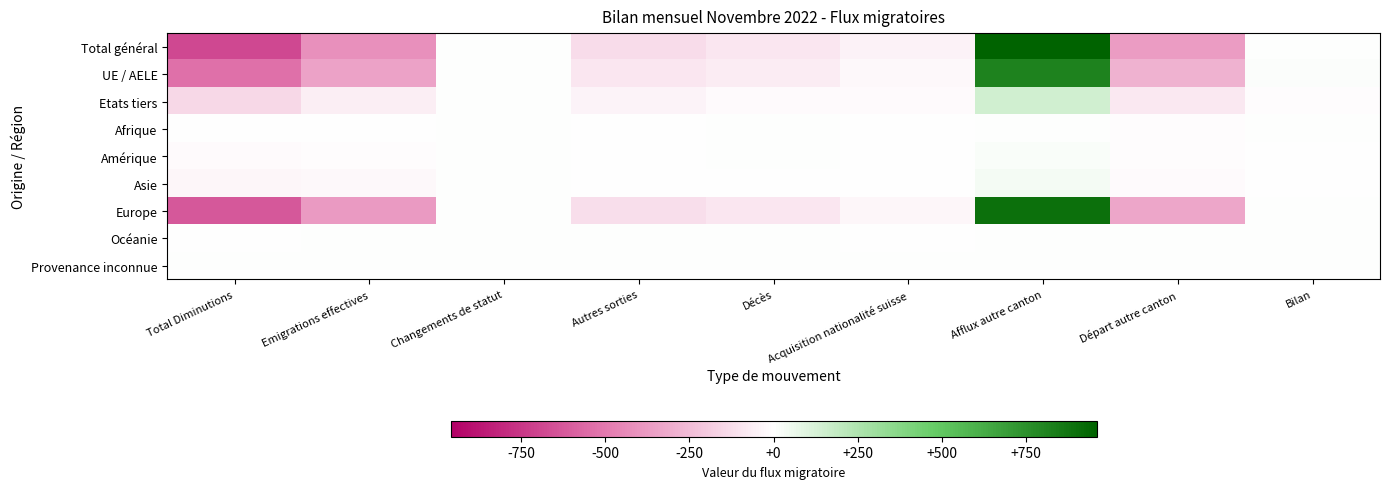

List the series in order of their peak value, highest first.

Total général, Europe, UE / AELE, Etats tiers, Asie, Amérique, Afrique, Océanie, Provenance inconnue